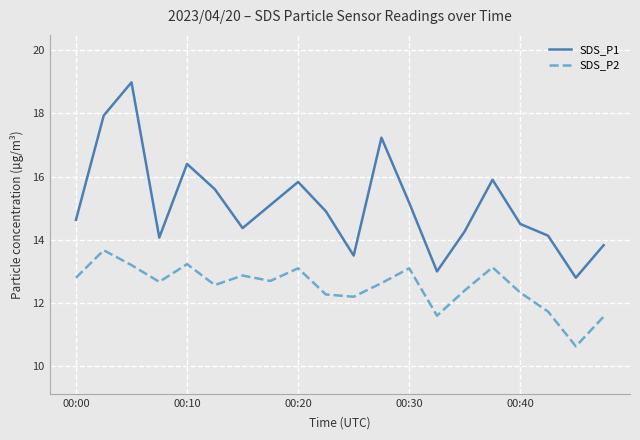

What is the difference between the maximum and minimum values in the SDS_P2 series?

3.0